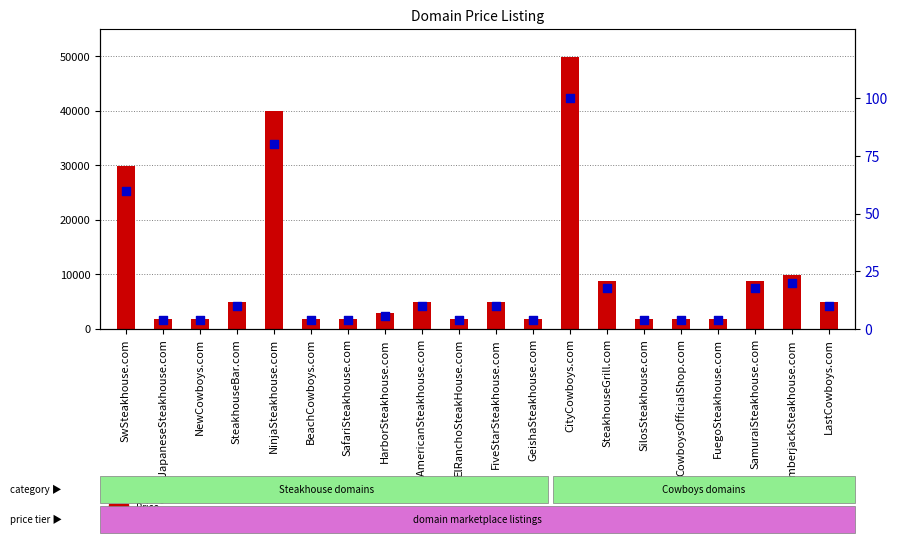

Which series has the largest total across all categories?

Price